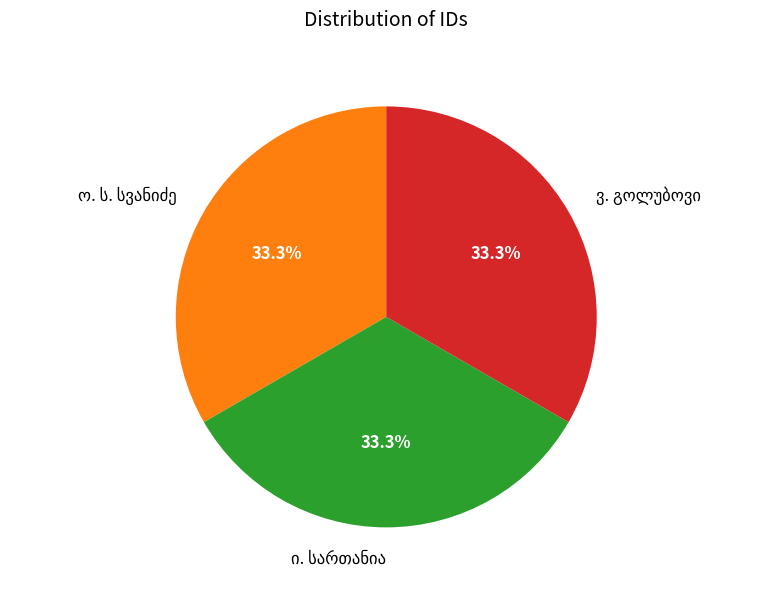

How many segments does this pie chart have?

3